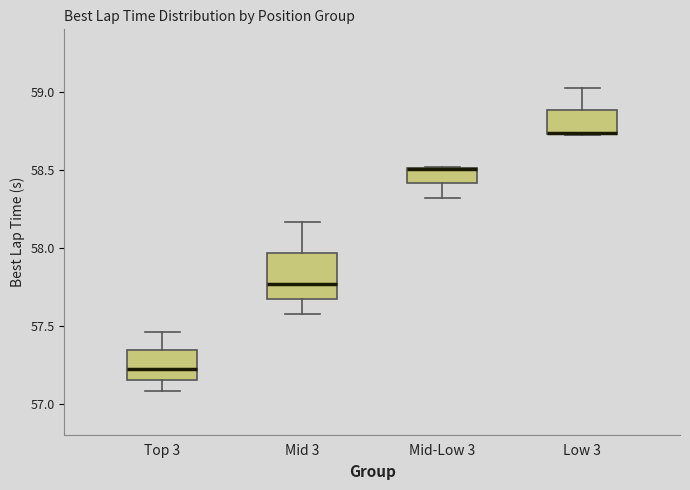

Where does the lower whisker of the box for Mid 3 end on the y-axis? The values are not printed on the chart, so give them approximately, as read against the axis.

57.55